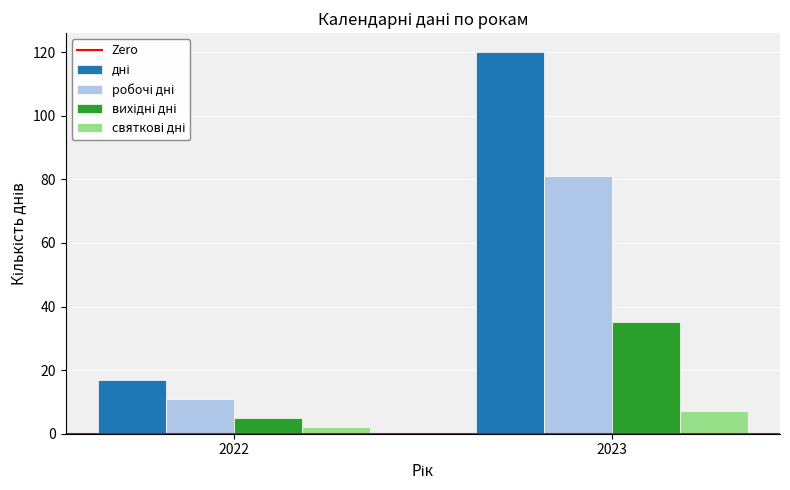

Does the chart contain stacked bars?

No